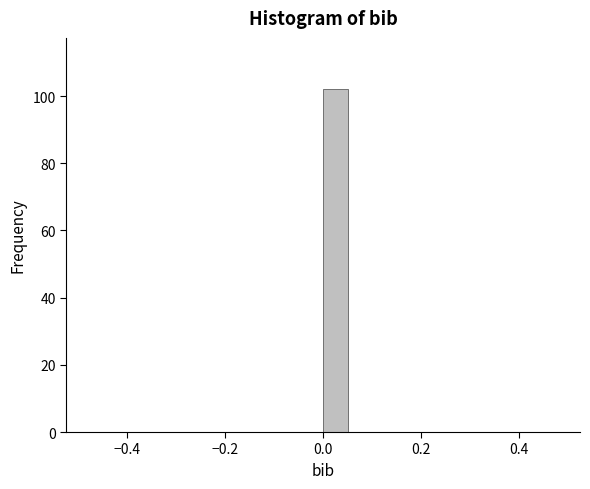

Read against the x-axis, roughly where is the centre of the tallest bar?

0.02